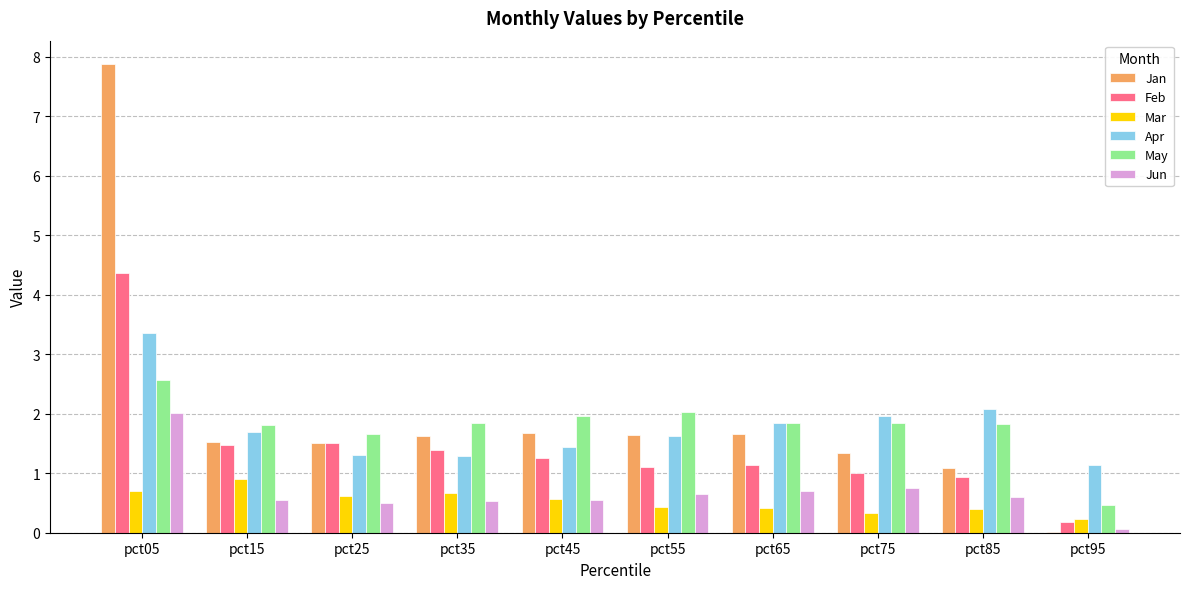

What is the approximate value of Jun at pct35?

0.5